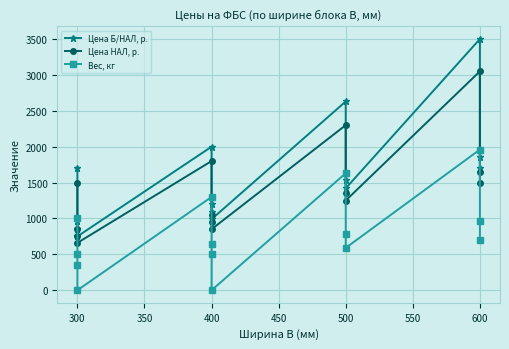

What are all the series names shown in the legend?

Цена Б/НАЛ, р., Цена НАЛ, р., Вес, кг